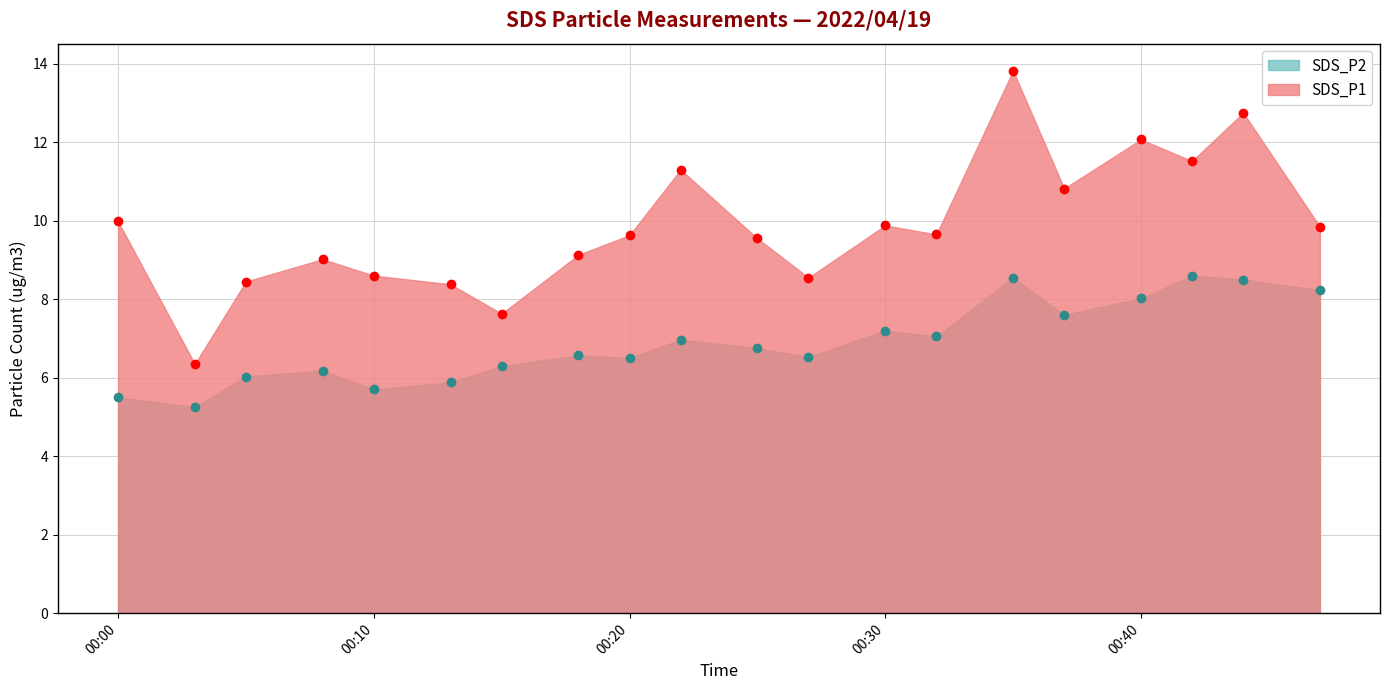

True or false: SDS_P1 and SDS_P2 intersect in this chart.

False